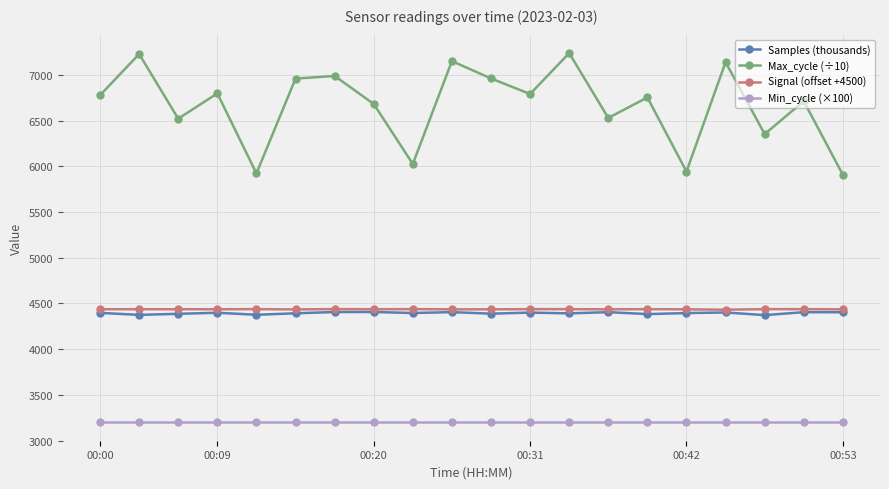

True or false: Samples (thousands) has more than 1 interior local peaks.

True